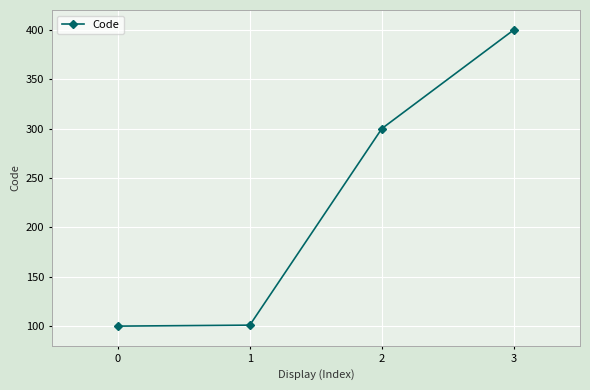

True or false: the data has more than 1 interior local peaks.

False